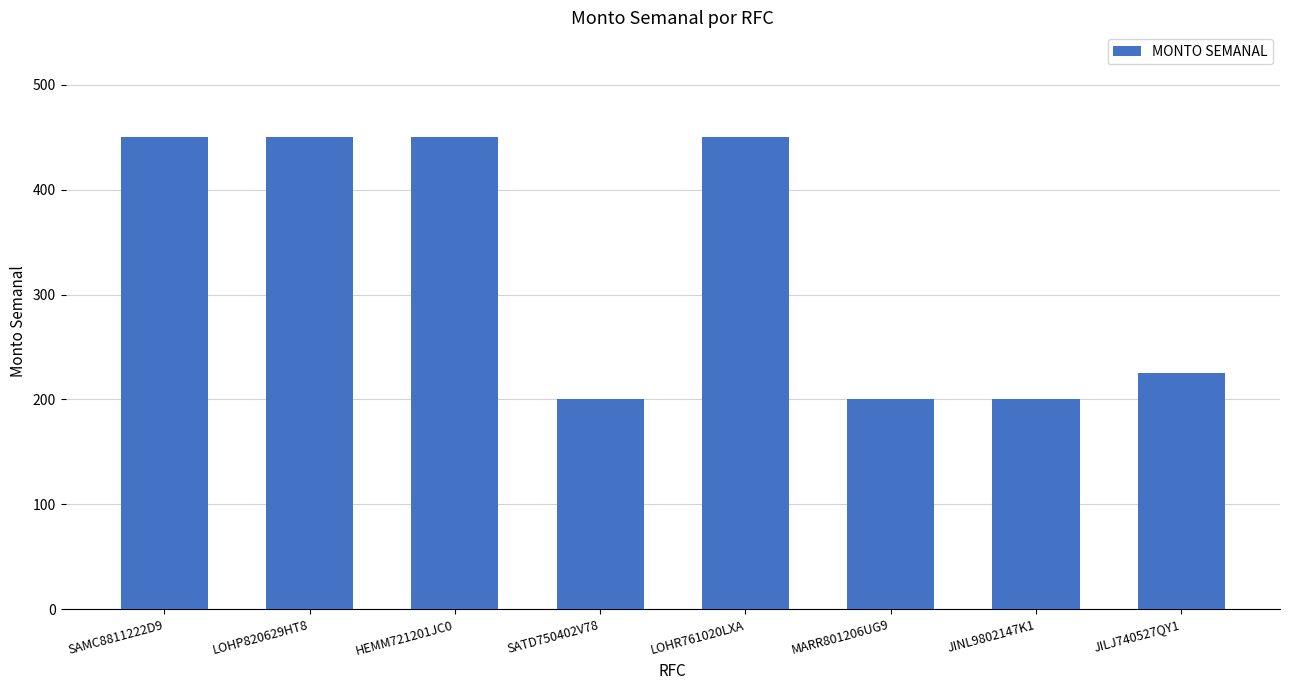

What is the label of the 6th bar from the right?

HEMM721201JC0